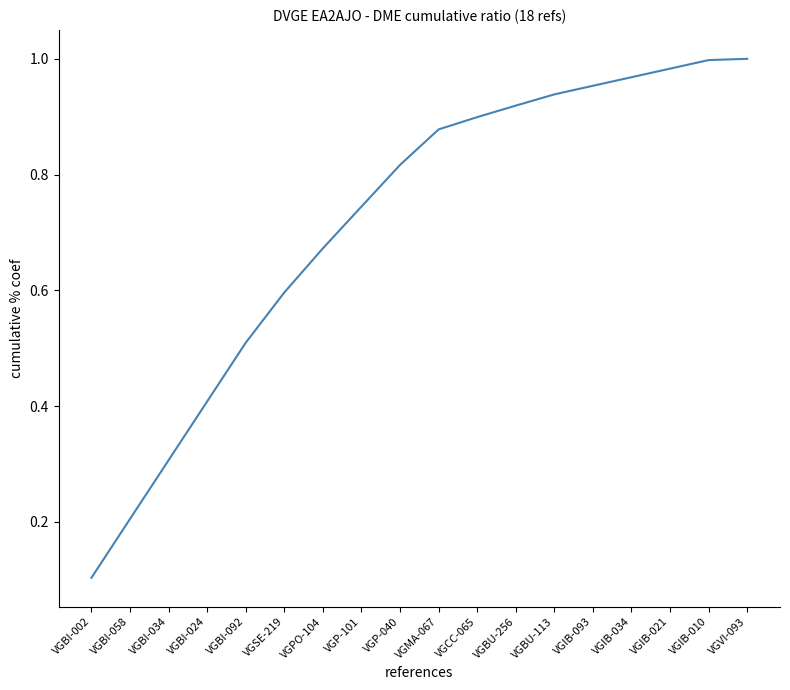

The chart shows a value of 0.9 at VGMA-067. True or false?

True